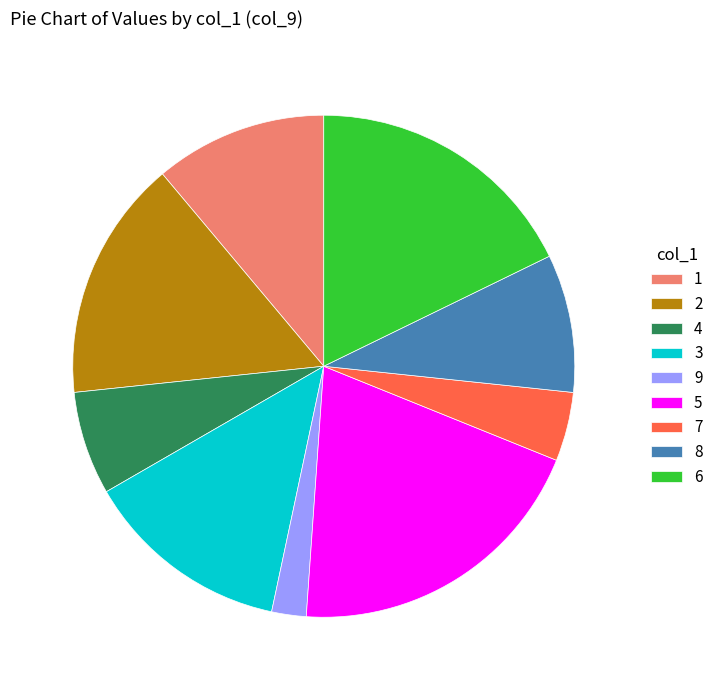

Does 6 represent more than half of the total?

No